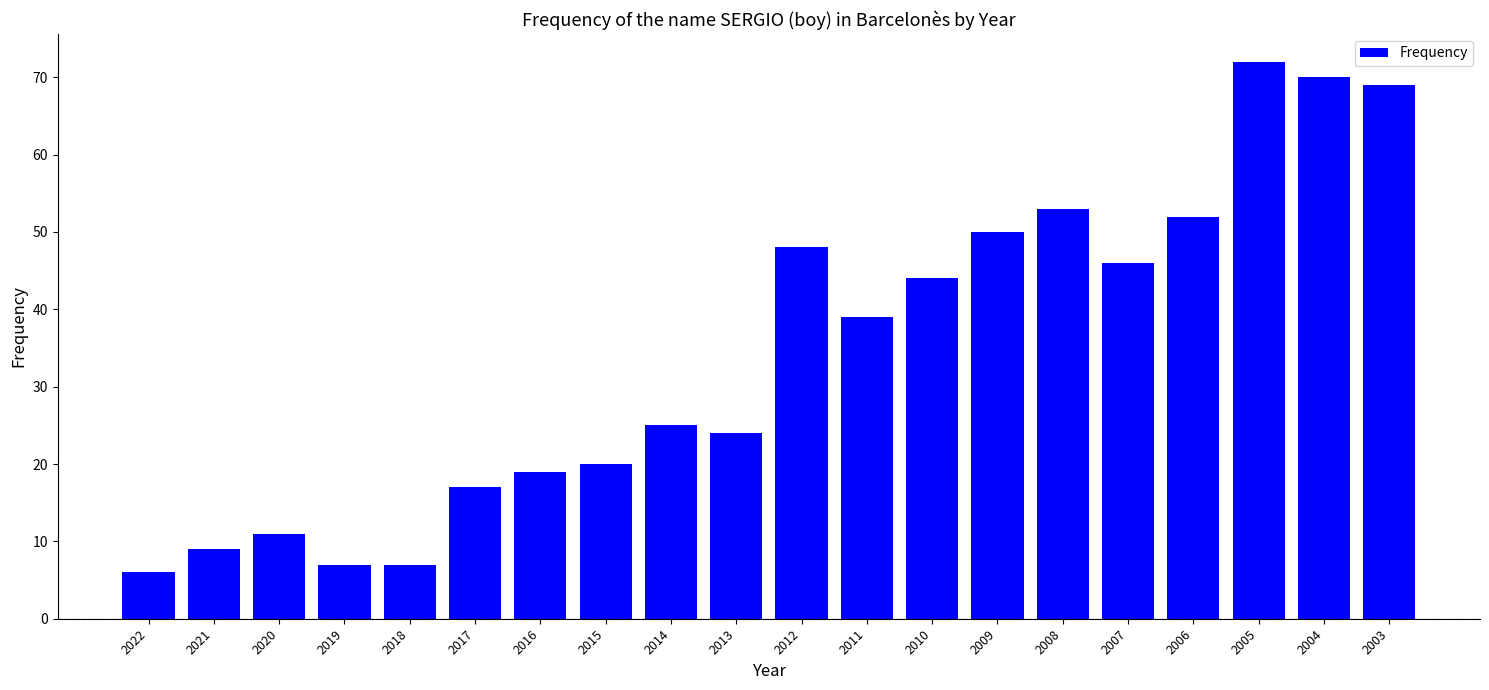

What is the difference between the maximum and minimum values?

66